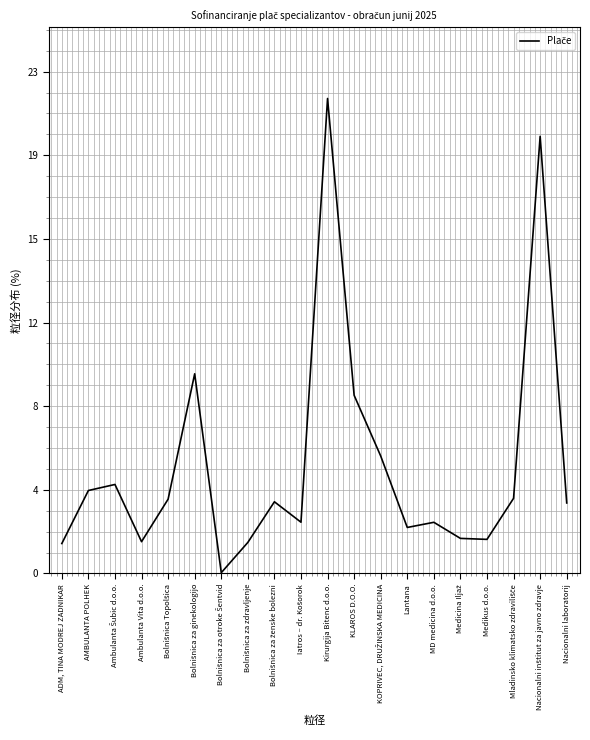

Where does the data first go above 3?

AMBULANTA POLHEK